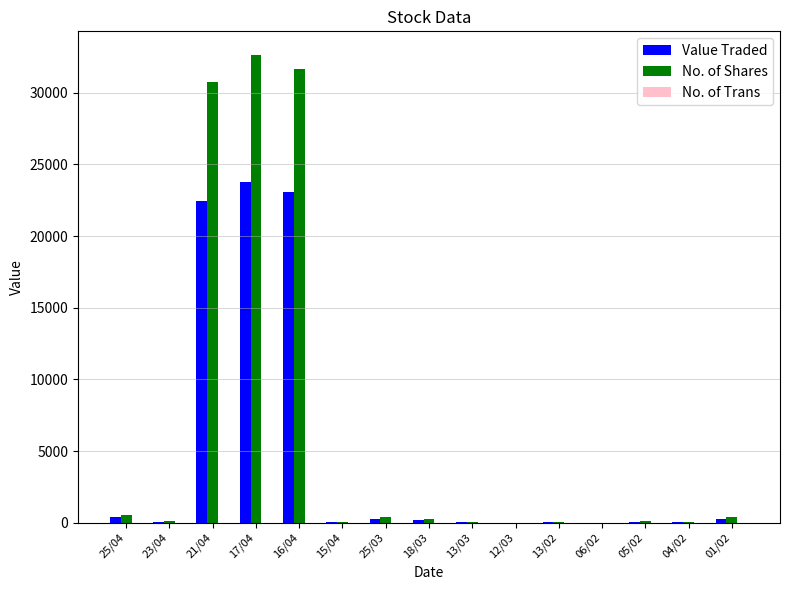

Is it true that No. of Shares equals 50 at 04/02?

True